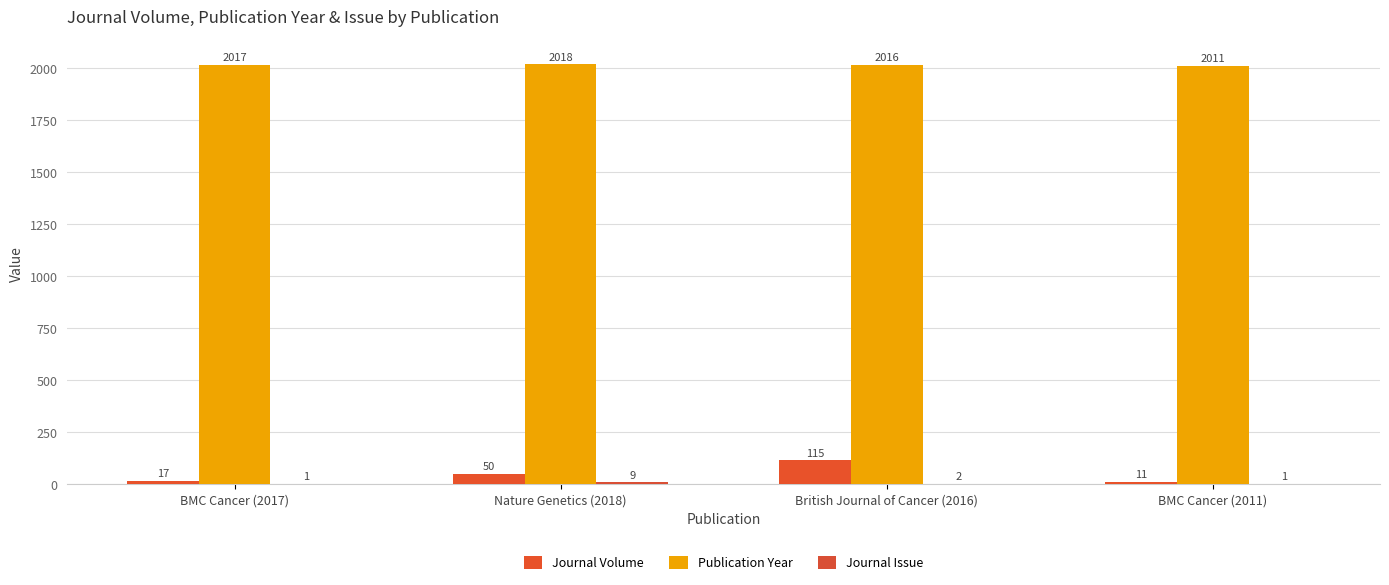

True or false: Journal Volume has a value of 17 at BMC Cancer (2017).

True